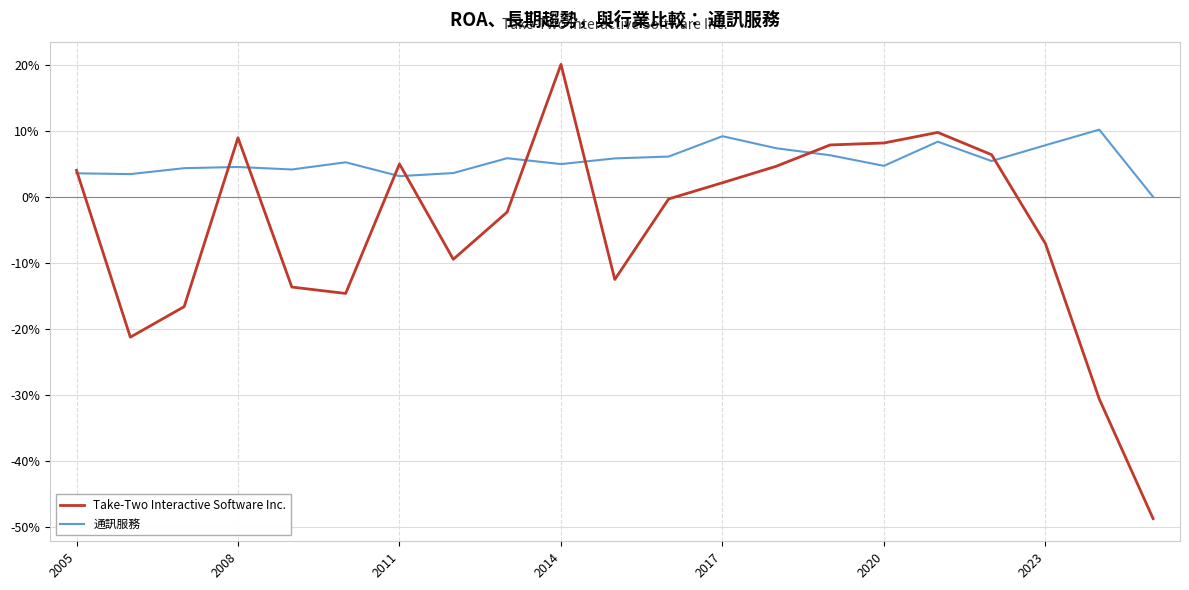

Which series has the largest range (max minus min)?

Take-Two Interactive Software Inc.